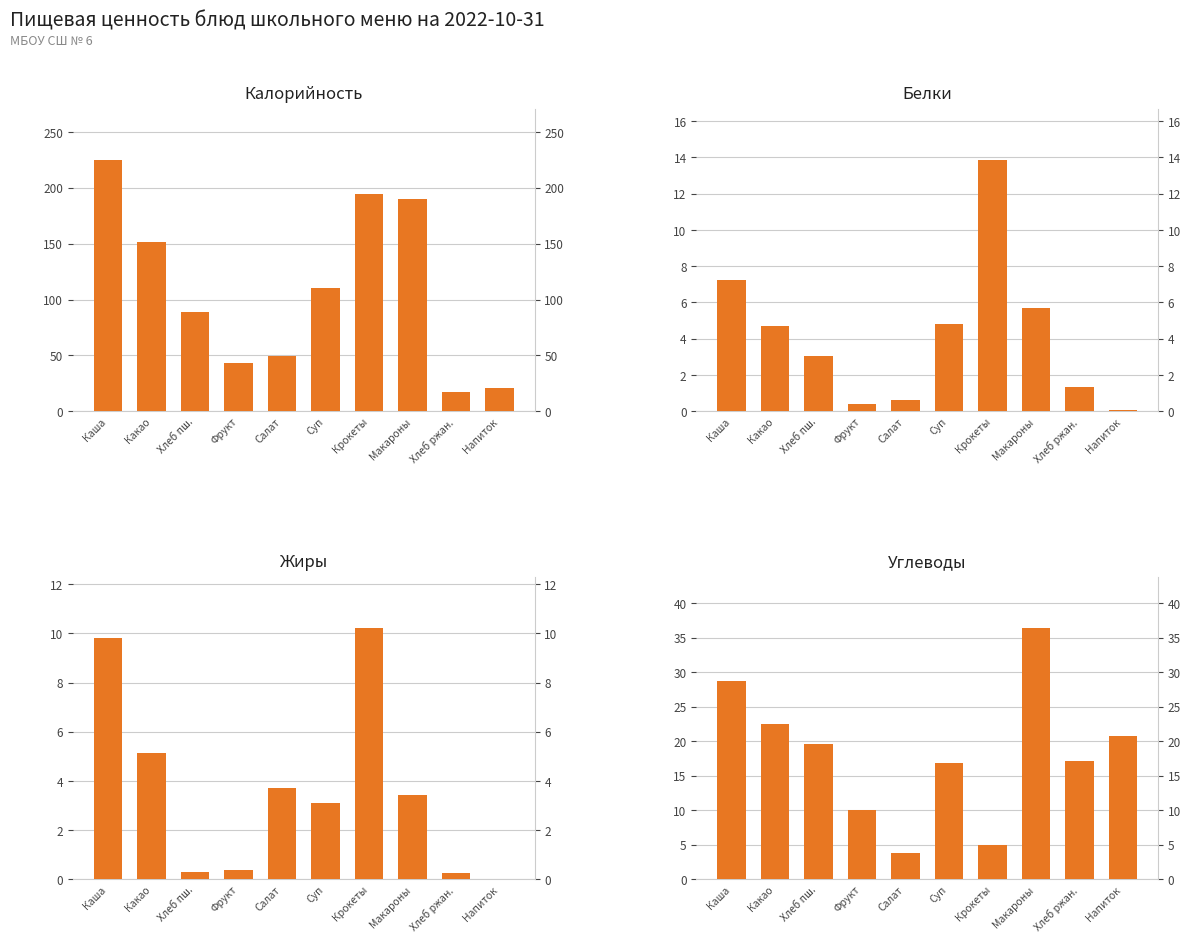

Which series has the largest total across all categories?

Калорийность